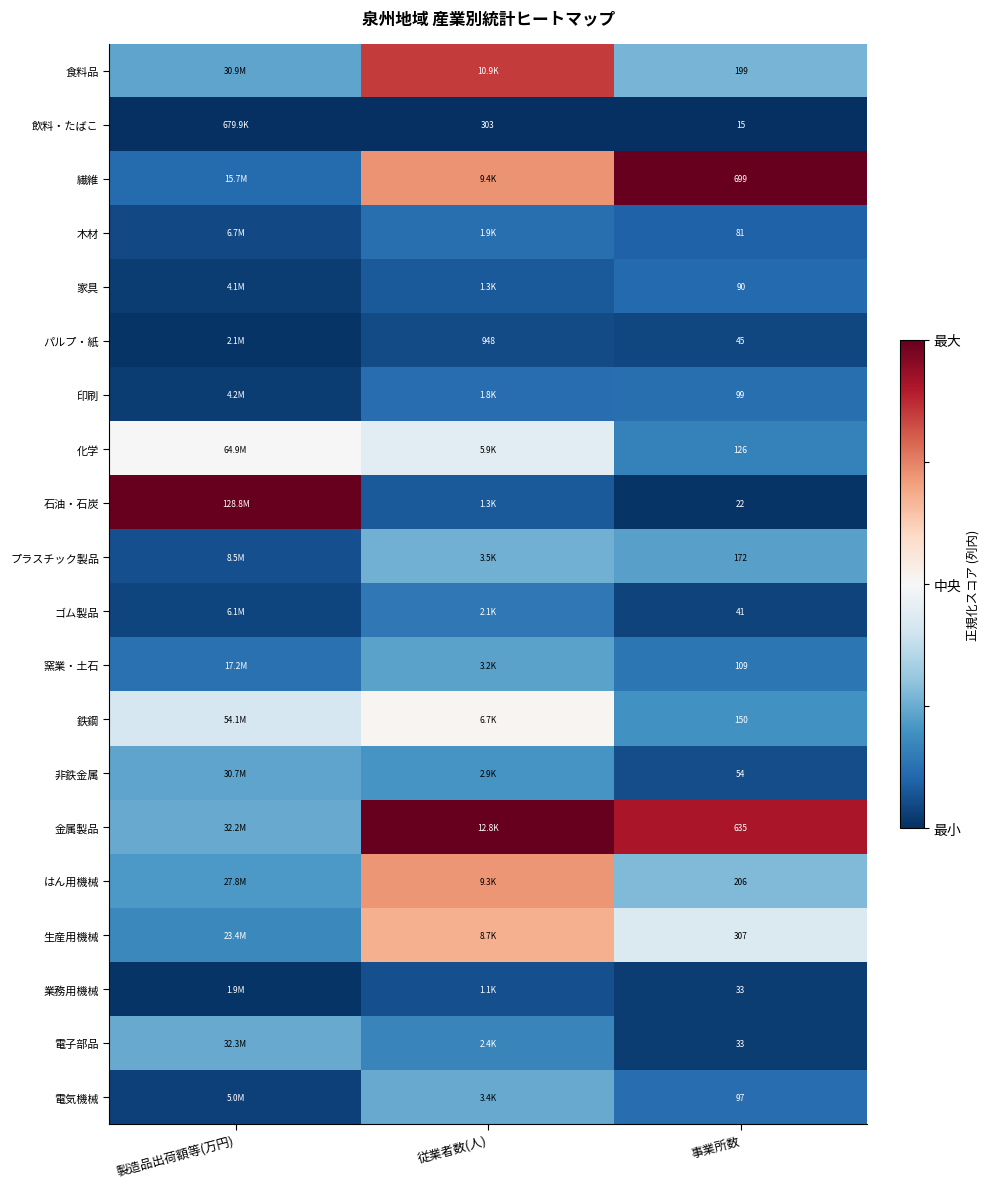

Is it true that 家具 equals -0.2 at 事業所数?

False